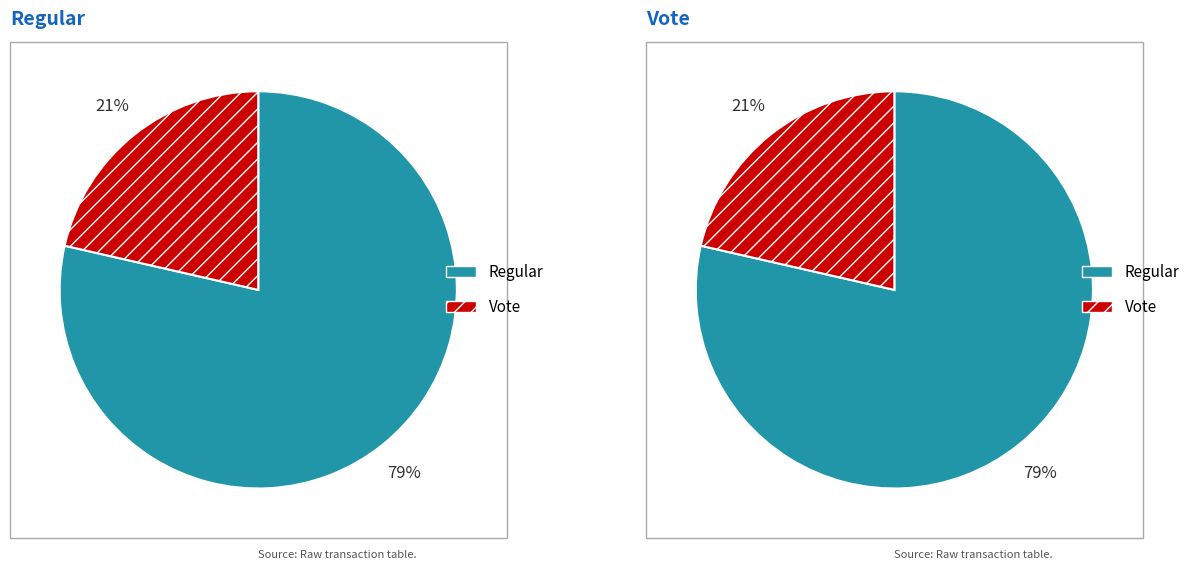

Approximately how many times larger is the value at tx_type=Vote (io_index=3) compared to tx_type=Regular (io_index=11)?

0.3